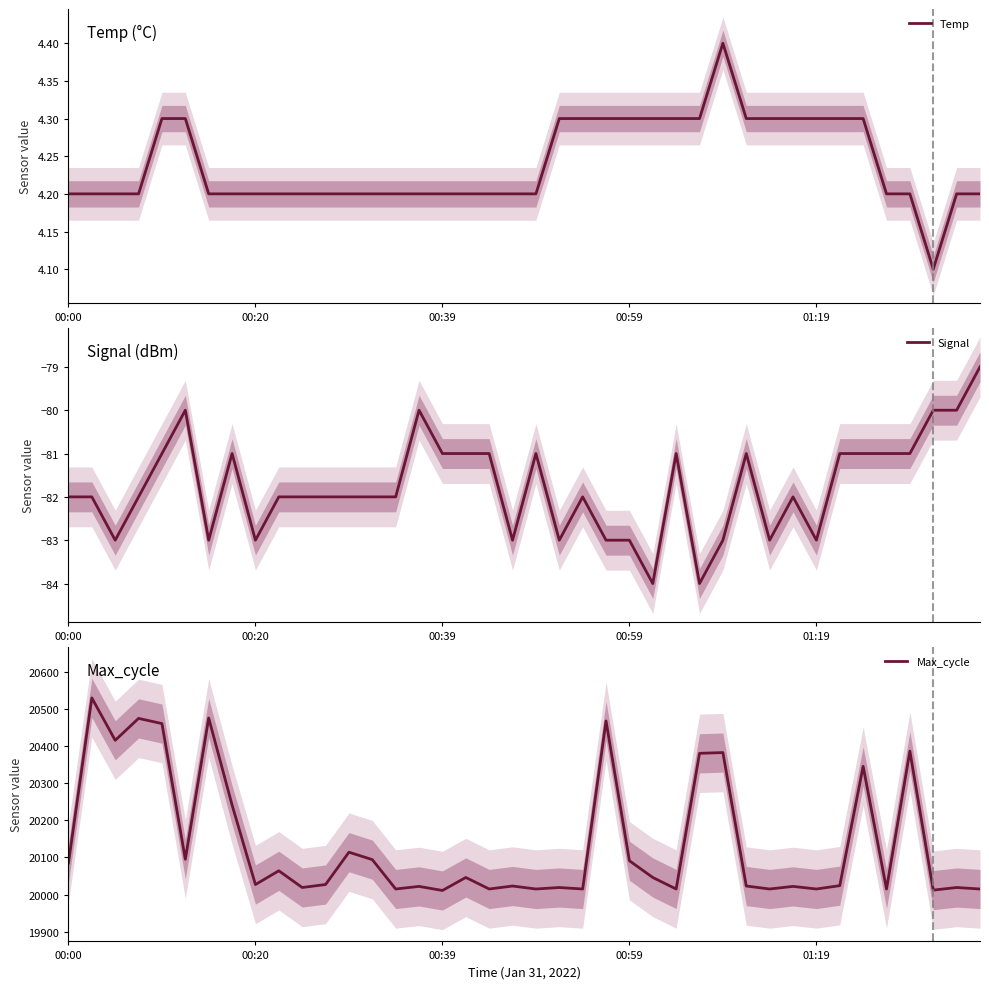

What position from the right is 00:20?

32